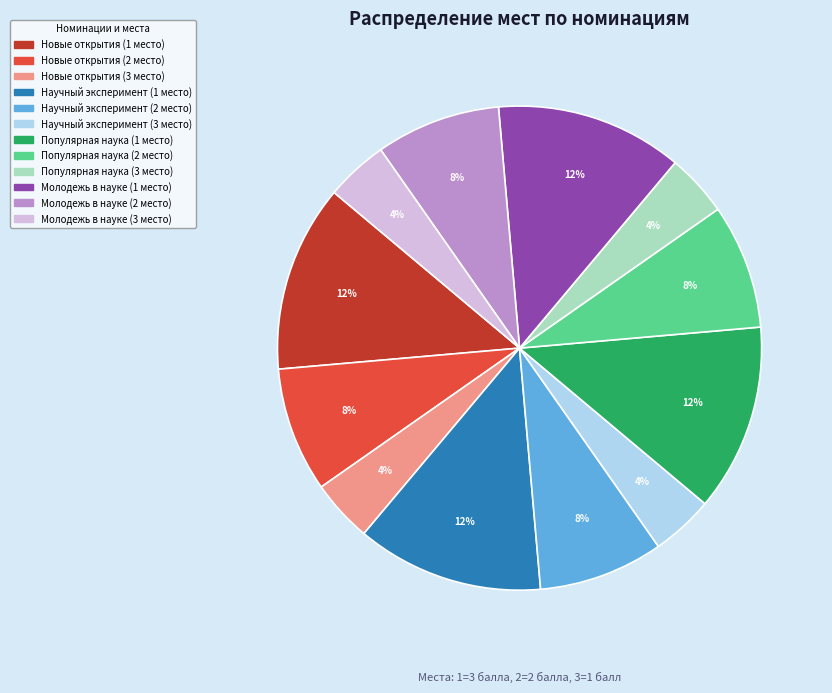

To the nearest percent, what percentage of the pie is Молодежь в науке (1 место)?

13%